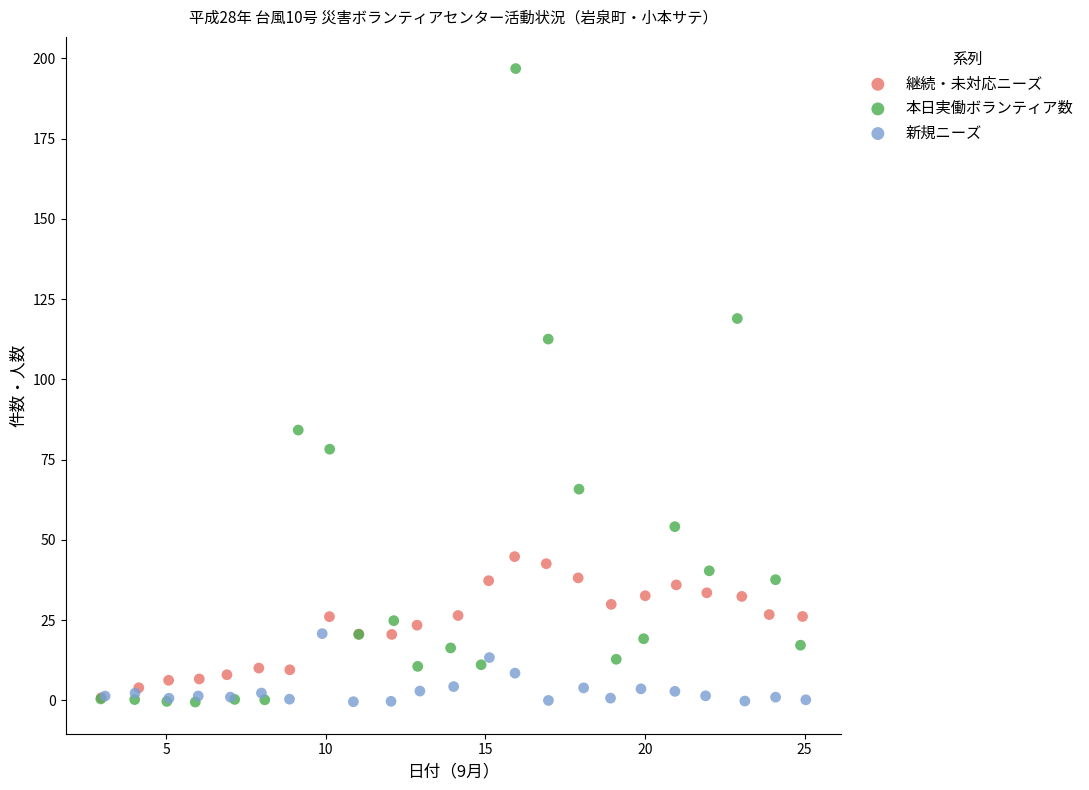

Which series contains the highest Y value?

本日実働ボランティア数